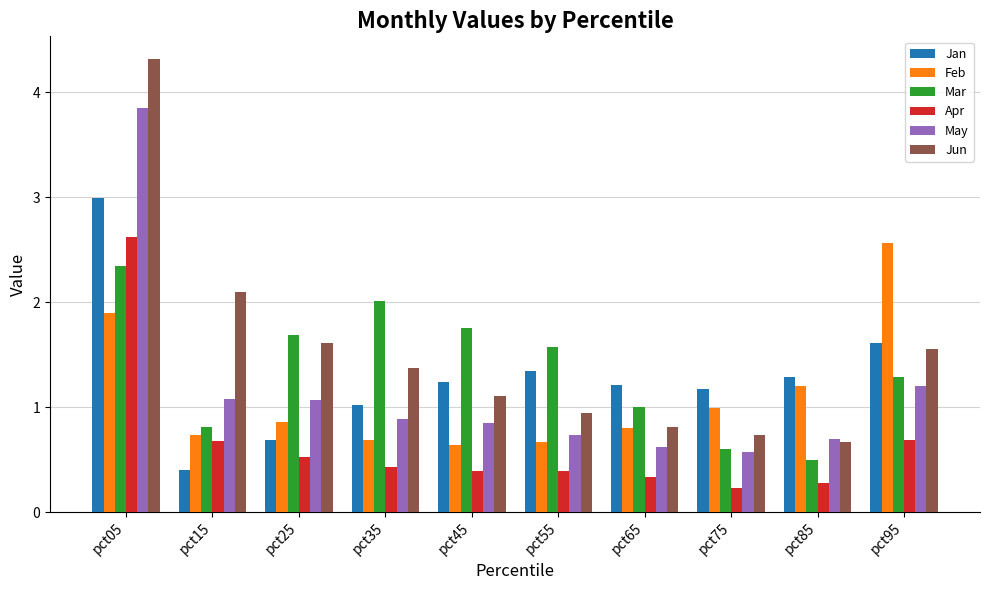

The value of Mar at pct55 is 0.9. True or false?

False